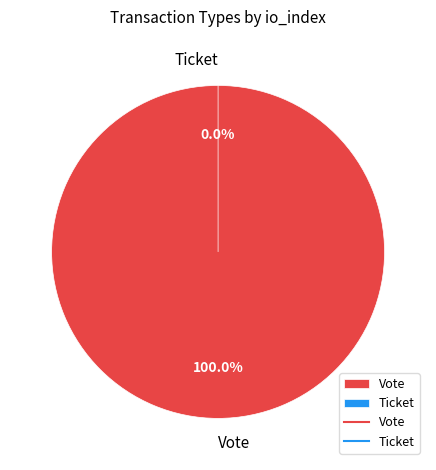

Does Vote account for over 50% of the chart?

Yes